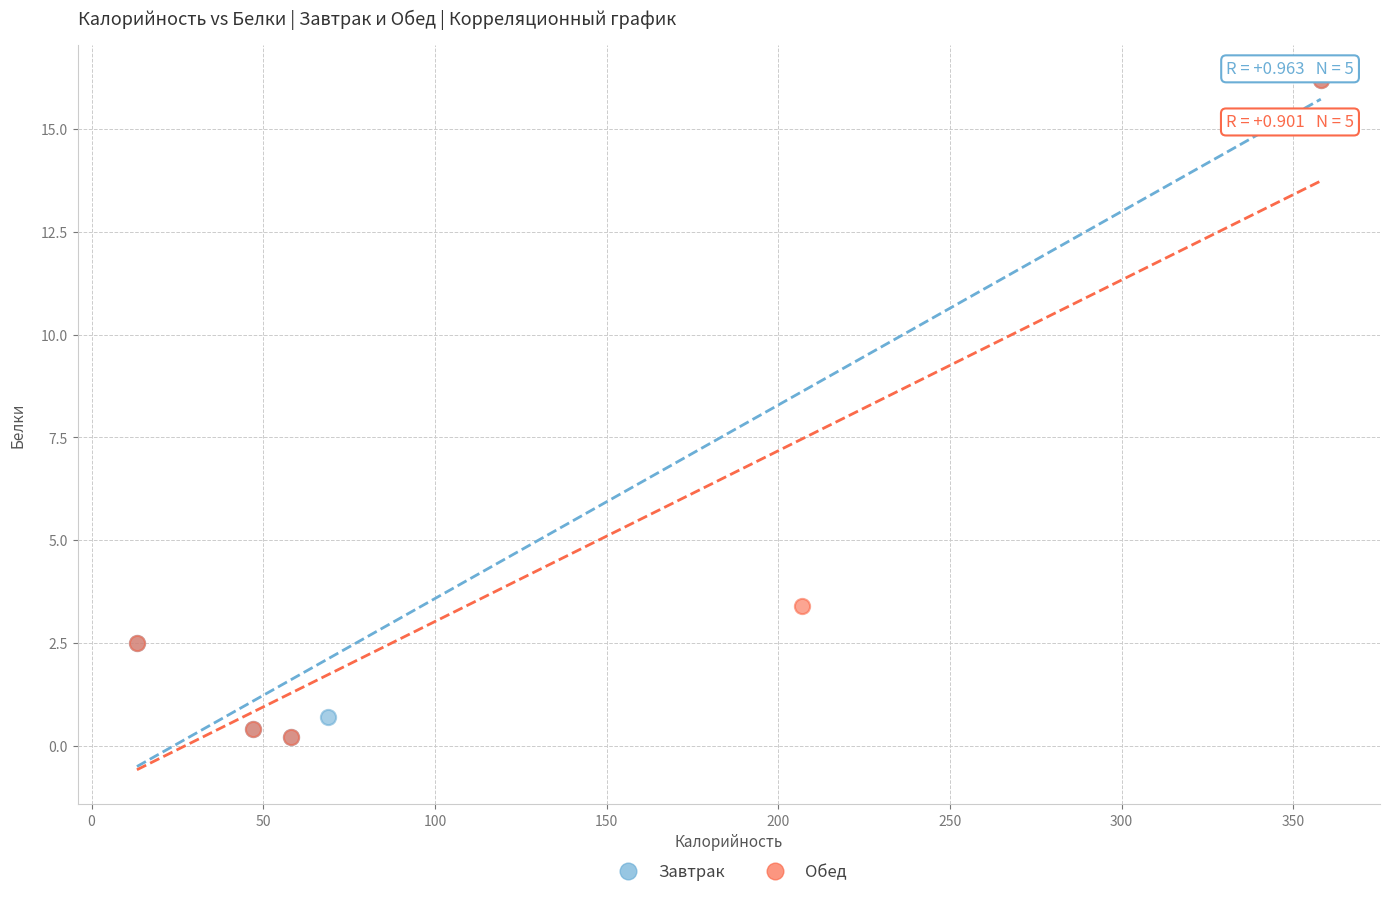

What are all the series names shown in the legend?

Завтрак, Обед